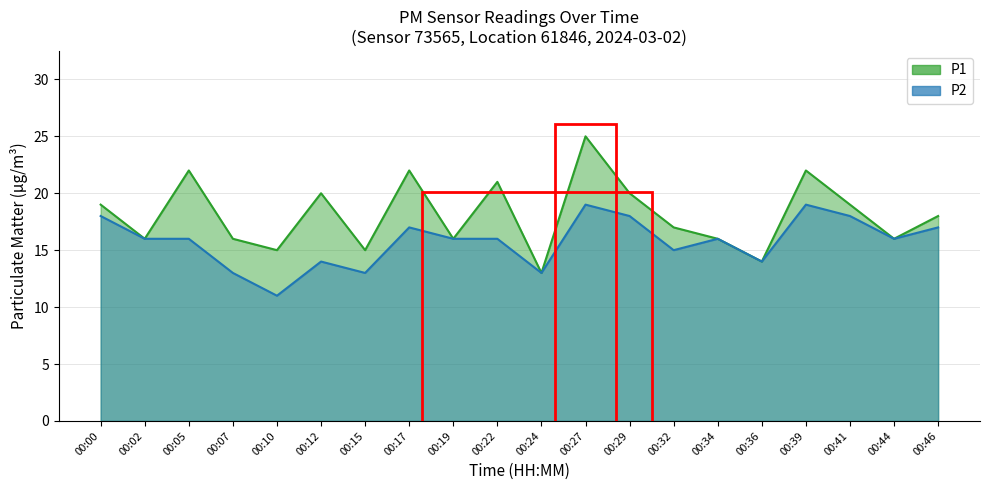

How many interior local valleys does the P1 series have?

7